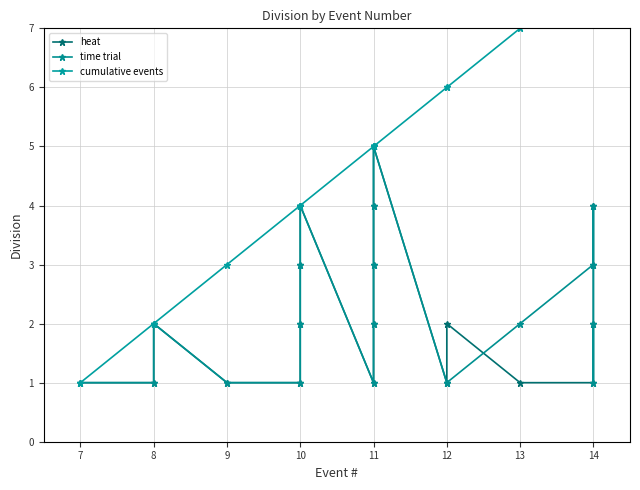

Which category has the lowest value across all series?

7